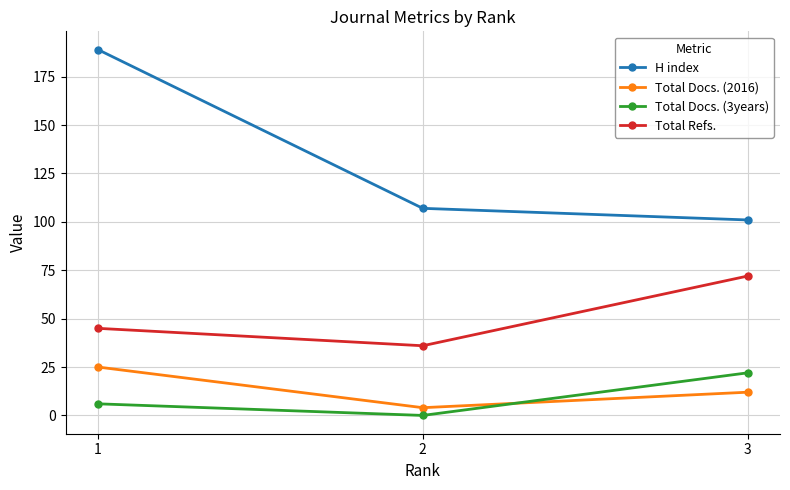

At which category is the sum across all series the highest?

1